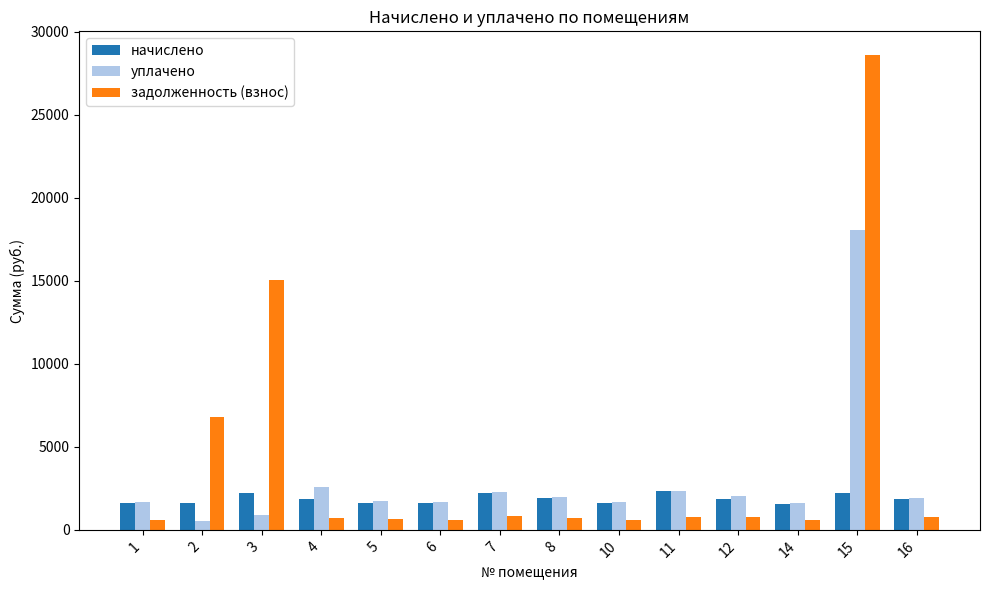

What is the value of the задолженность (взнос) bar at the 7th from the left?

816.4